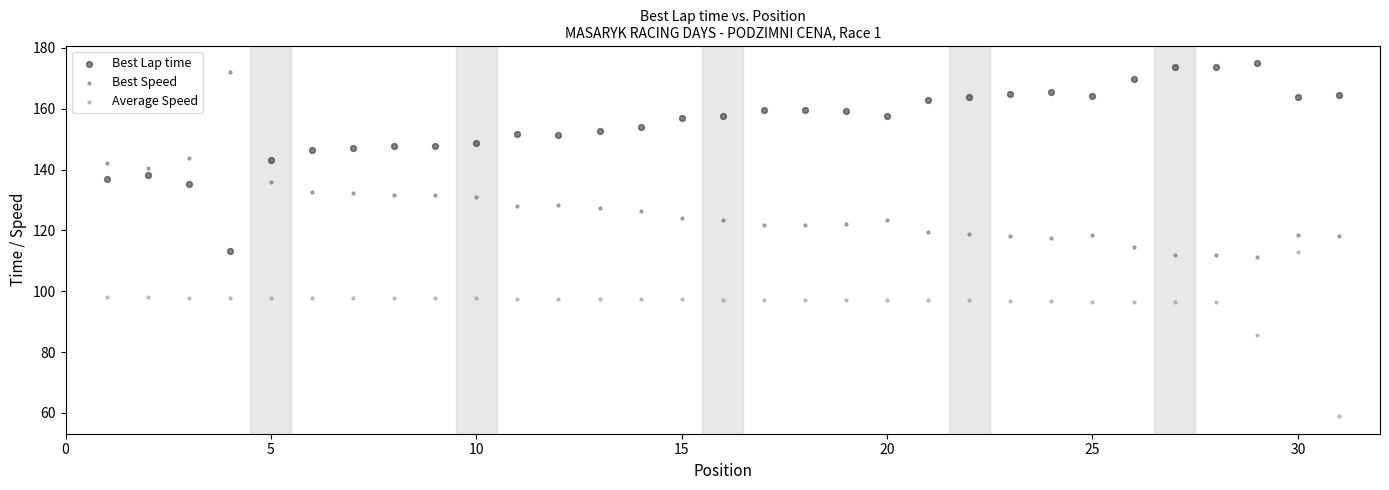

Which series contains the lowest Y value?

Average Speed